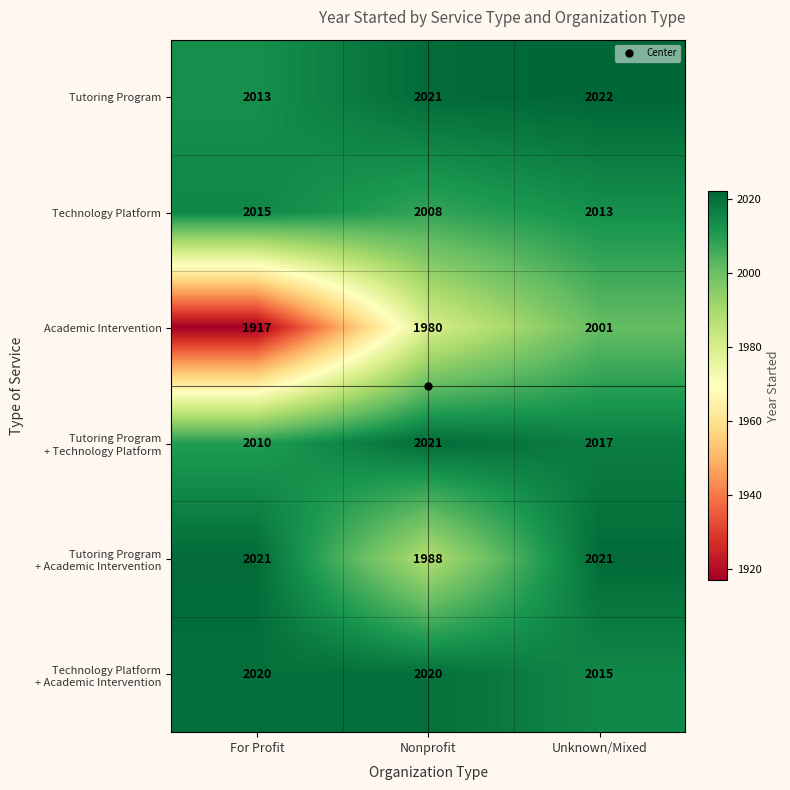

How many distinct data groups are displayed?

6